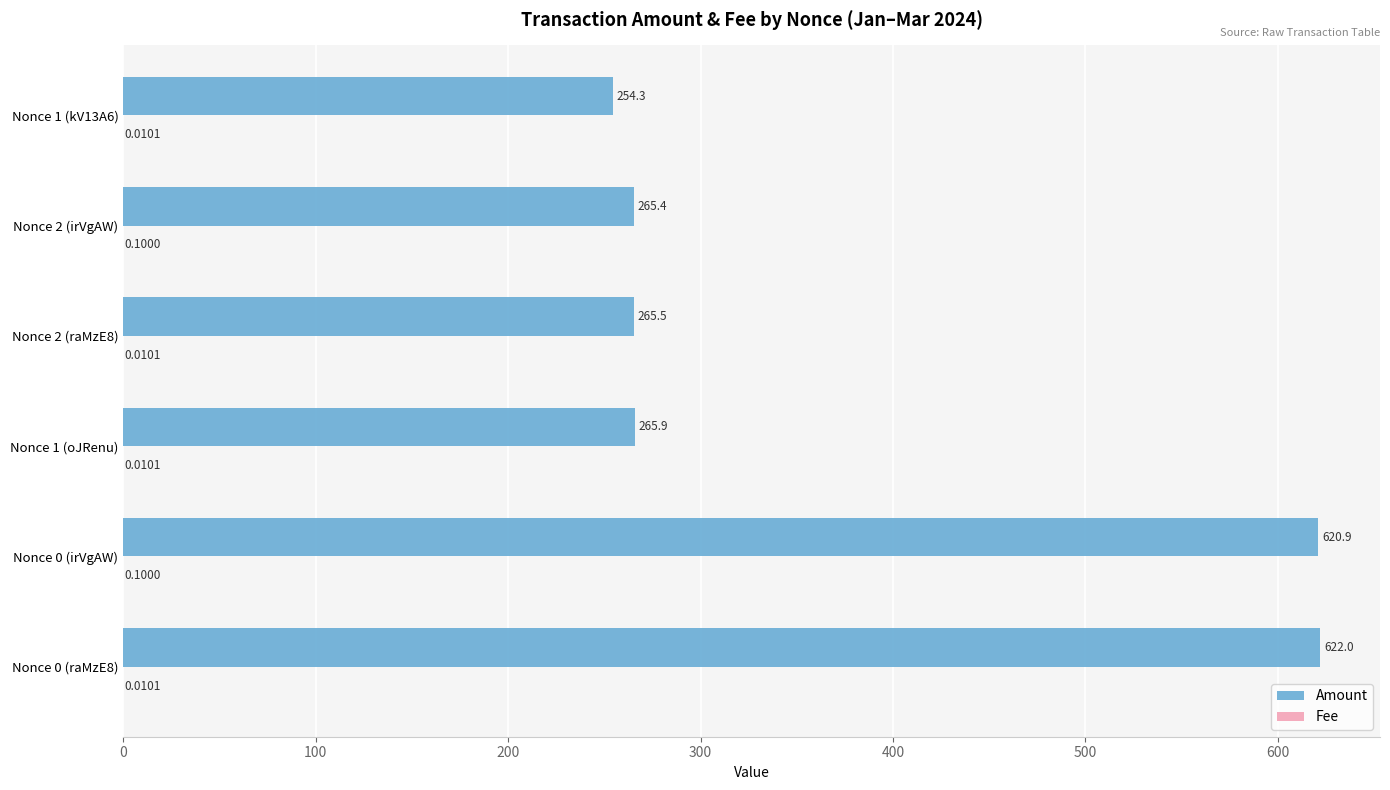

Which series changed the most between Nonce 2 (raMzE8) and Nonce 1 (kV13A6)?

Amount